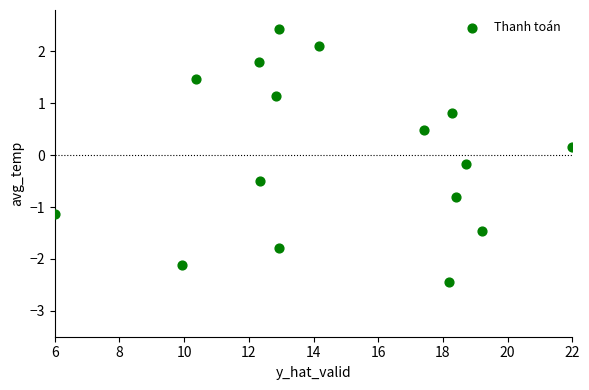

What is the range of X values (max minus min)?

16.0